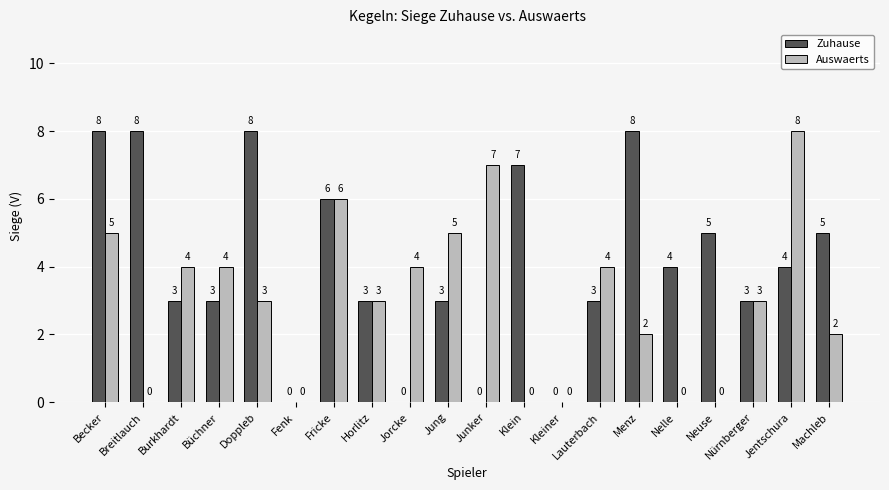

Is it true that Zuhause equals 5 at Doppleb?

False